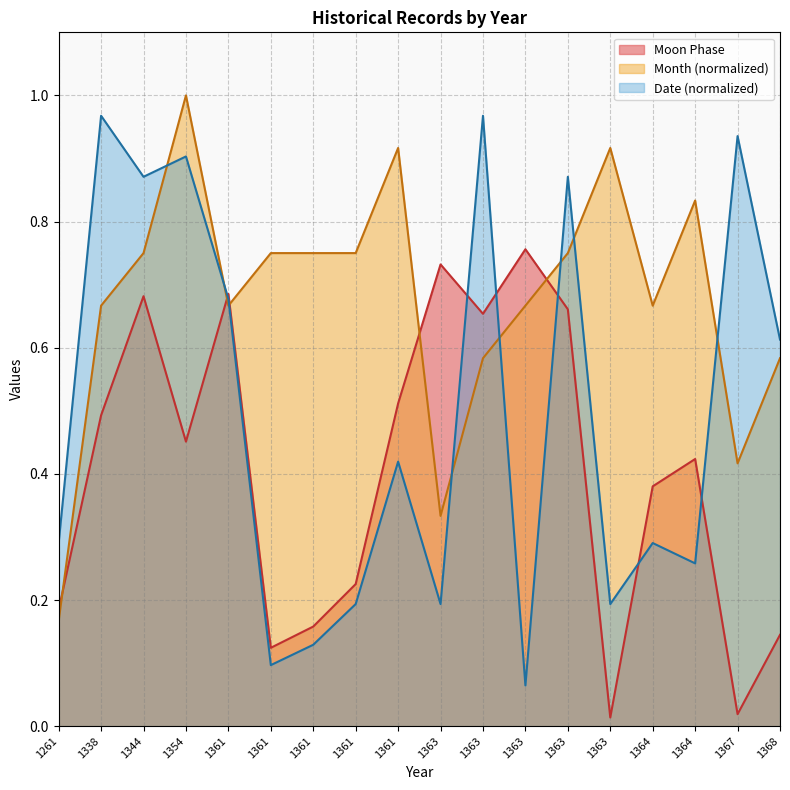

How many lines are shown in the chart?

3